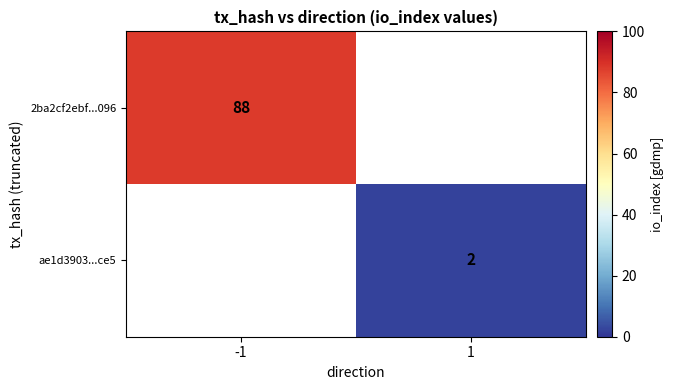

The 2ba2cf2ebf...096 series shows 88 at -1. True or false?

True